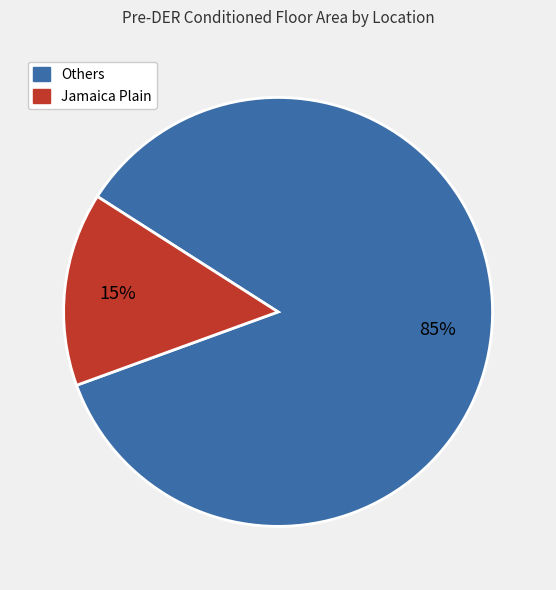

Does any single category account for the majority?

Yes